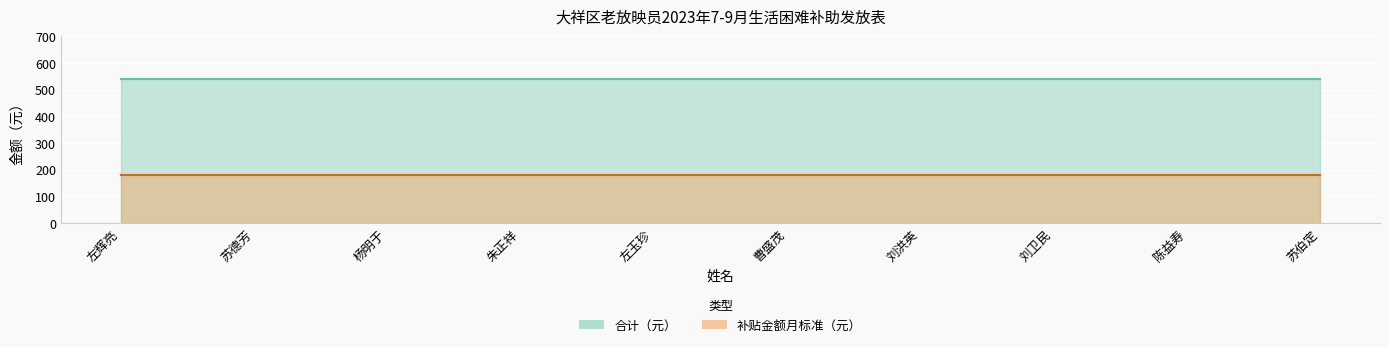

True or false: 补贴金额月标准（元） has a value of 264 at 左玉珍.

False